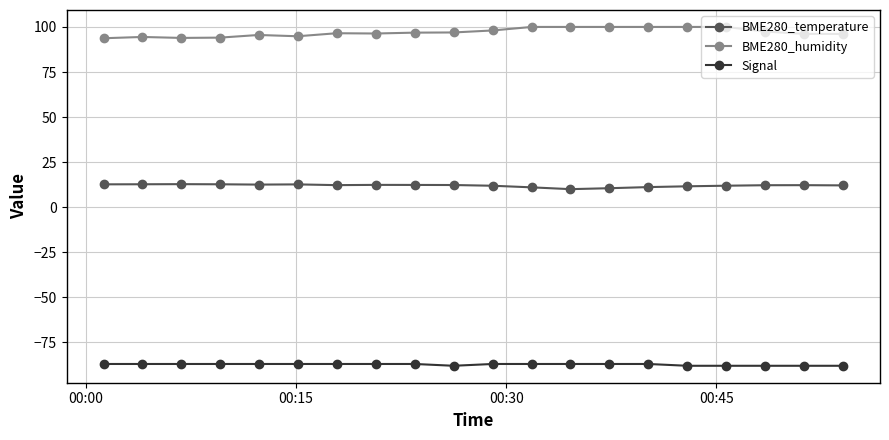

True or false: BME280_humidity has more than 1 points higher than both neighbors.

True